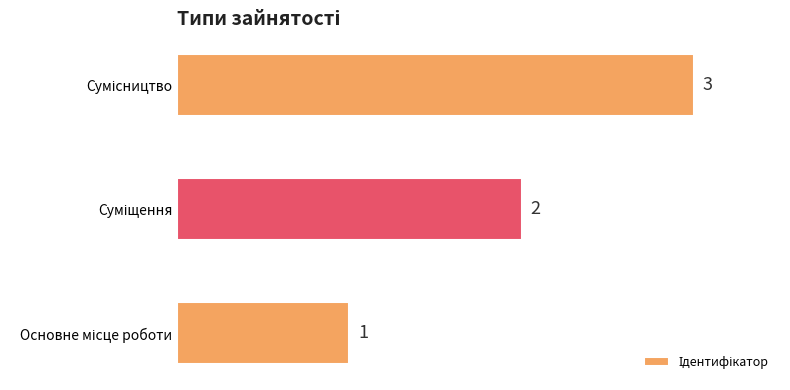

Count the values in the range 1 to 3.

3